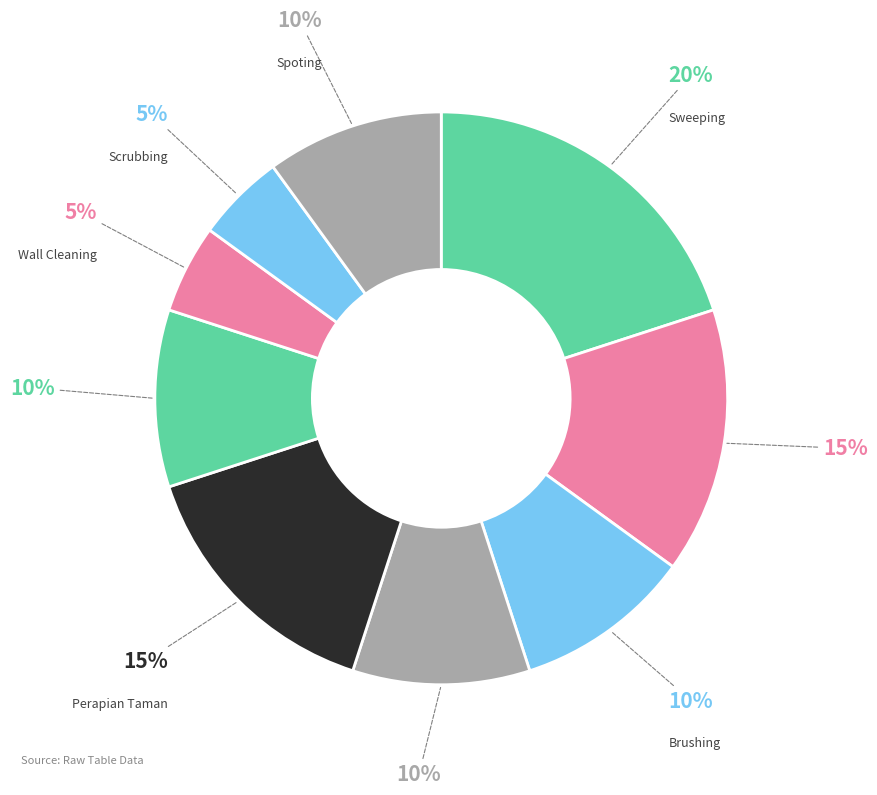

Between Sweeping and Scrubbing, which is larger?

Sweeping